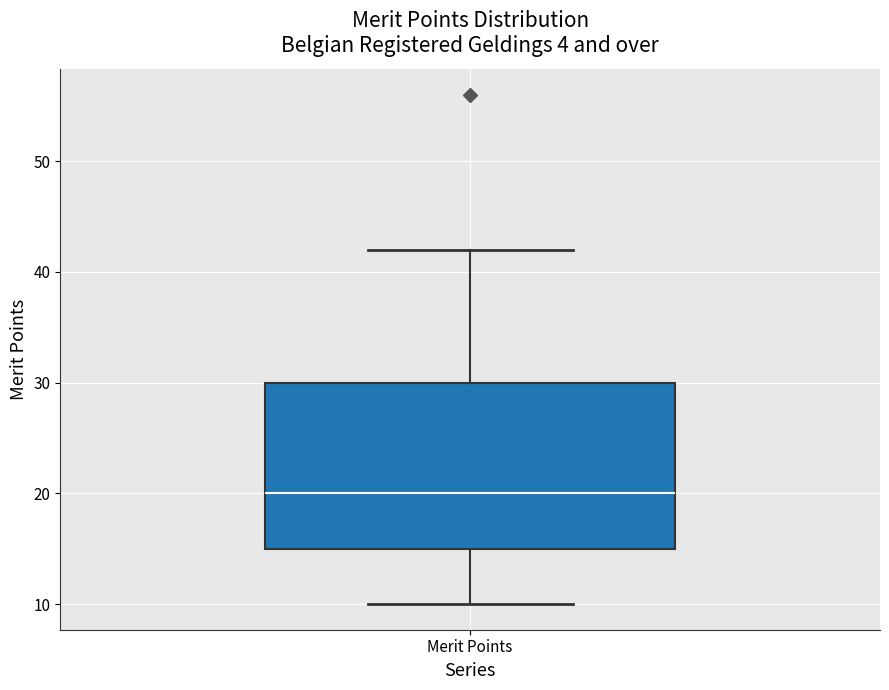

Transcribe this box plot: give where the median line is, the range the box spans, and where the two whiskers end, as read against the y-axis. The values are not printed on the chart, so give them approximately, as read against the axis.

median 20, box 15 to 30, whiskers 10 to 42